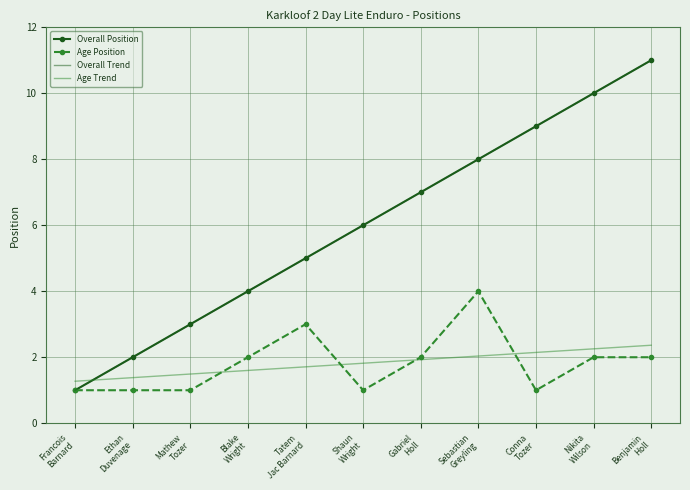

Rank the series by their maximum value, from lowest to highest.

Age Trend, Age Position, Overall Position, Overall Trend